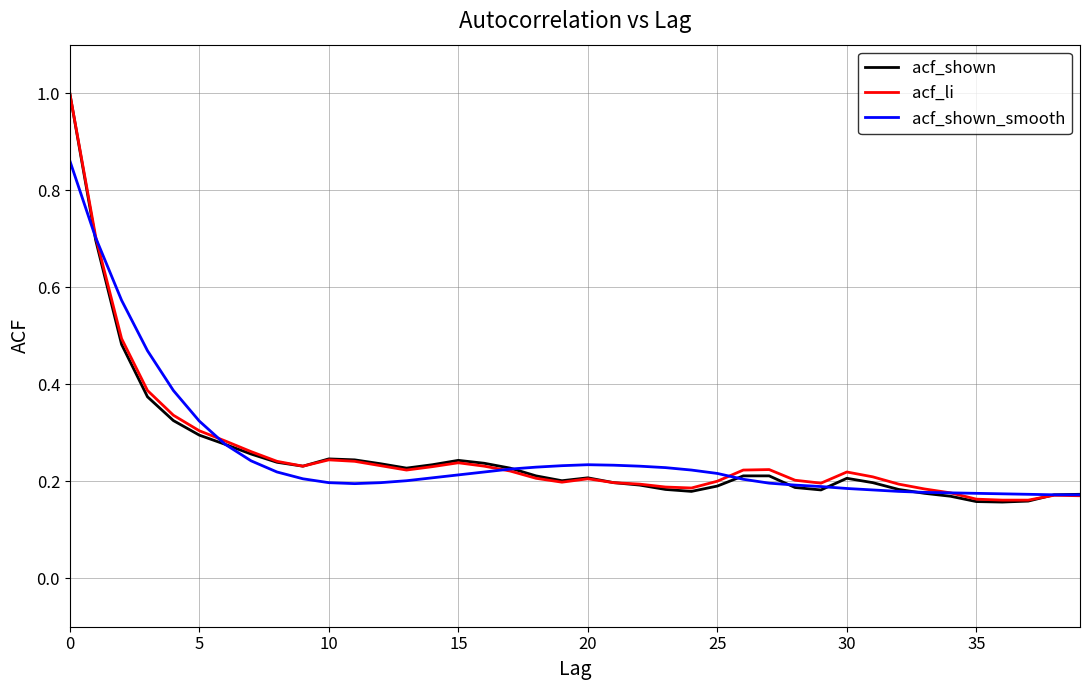

How many categories are shown in the chart?

40